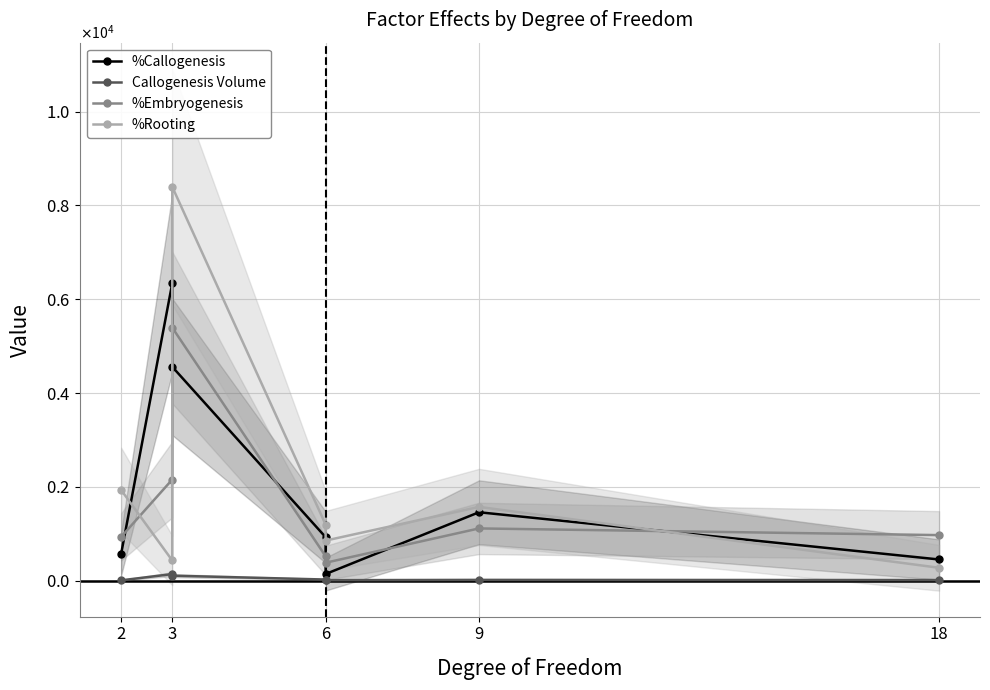

What is the spread (max minus min) of values at 9?

1556.6